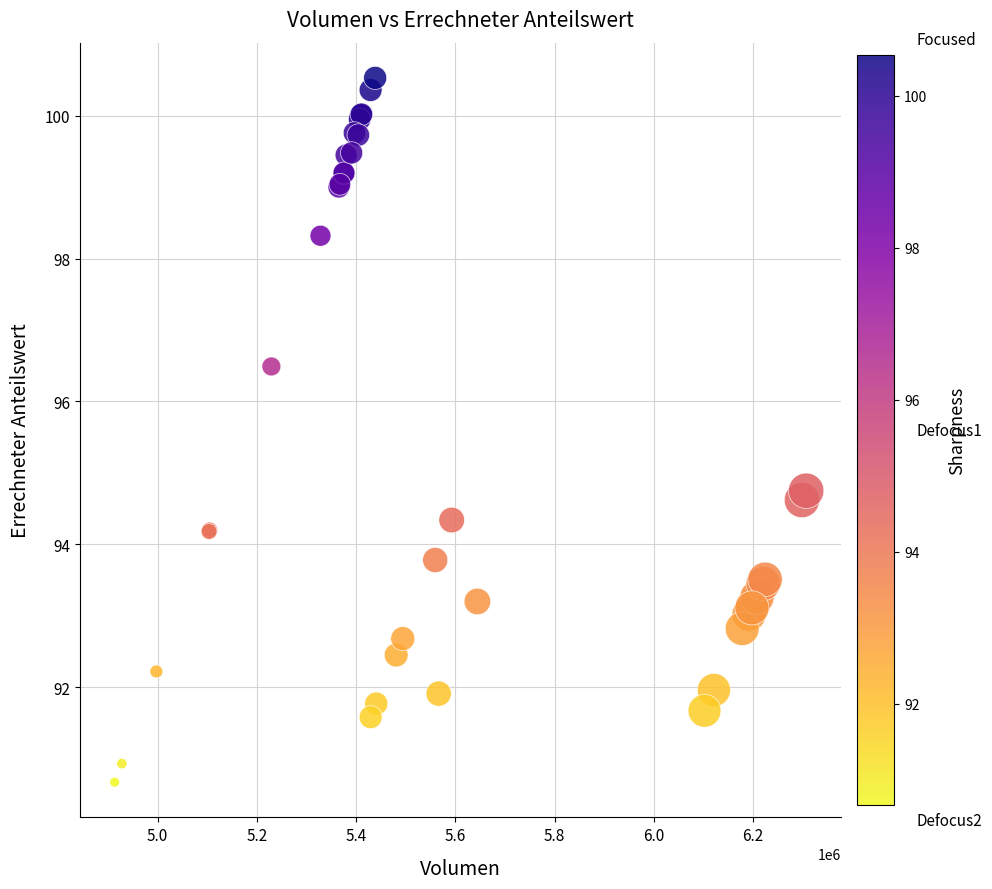

What Y value in the scatter plot is closest to 95?

94.8